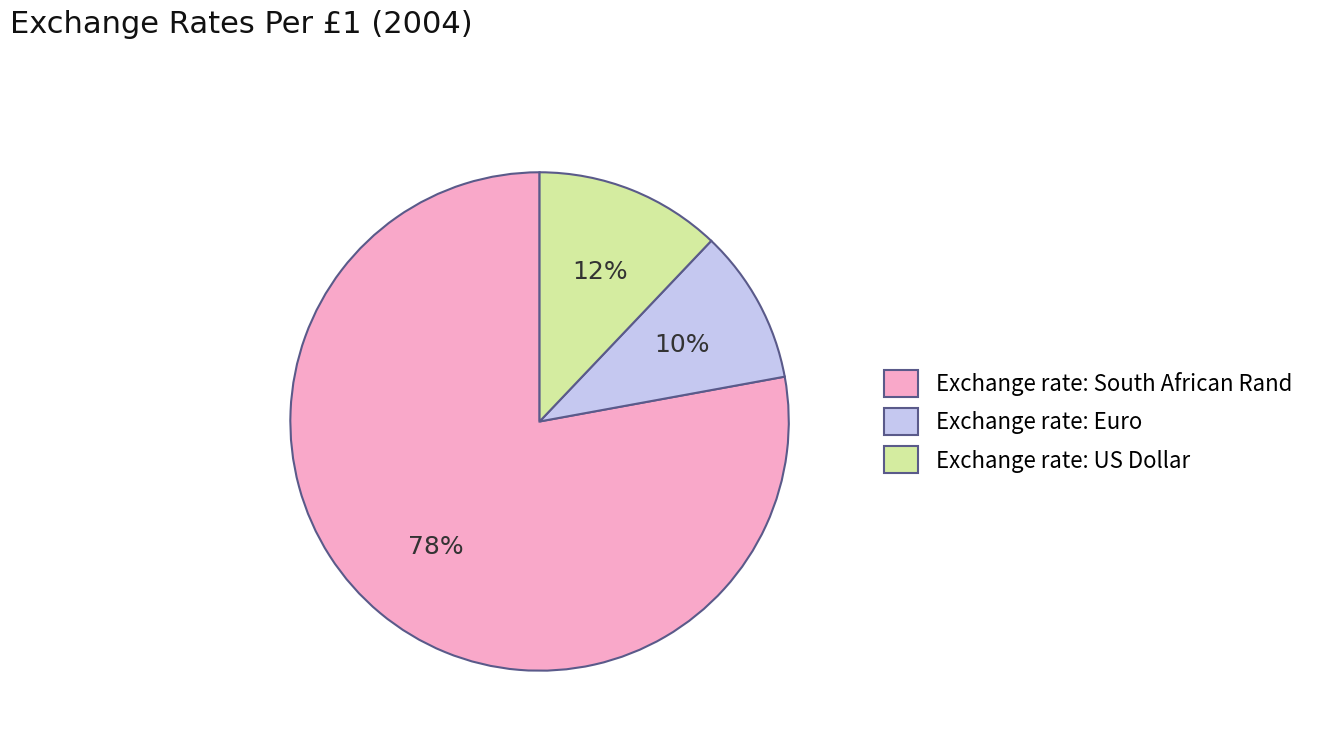

Which has a higher value, Exchange rate: Euro or Exchange rate: South African Rand?

Exchange rate: South African Rand